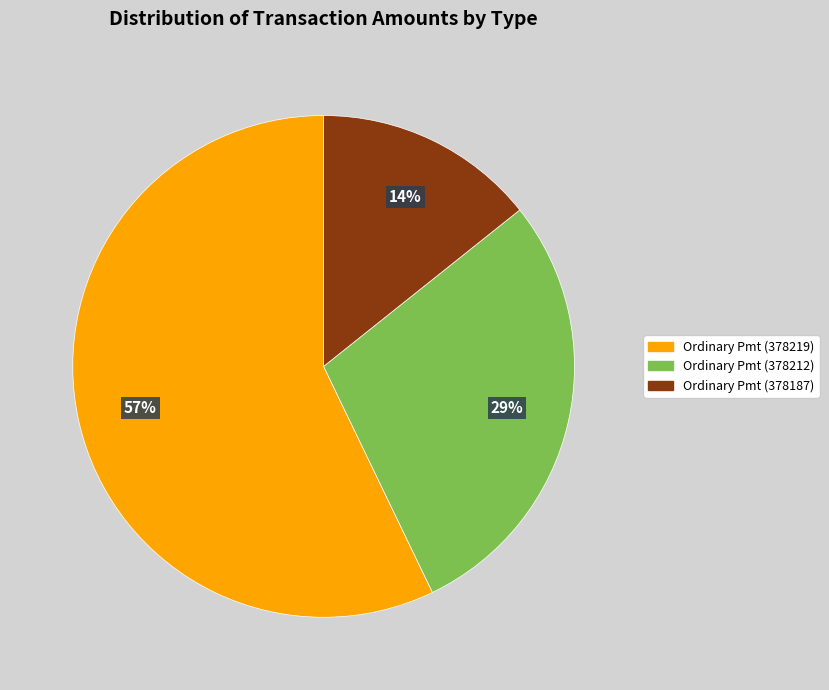

How many slices are in this pie chart?

3